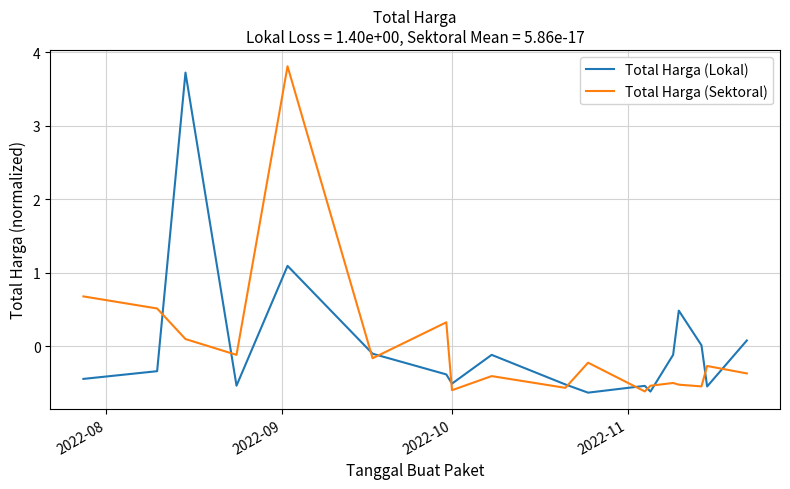

What is the maximum value shown in the chart?

3.8